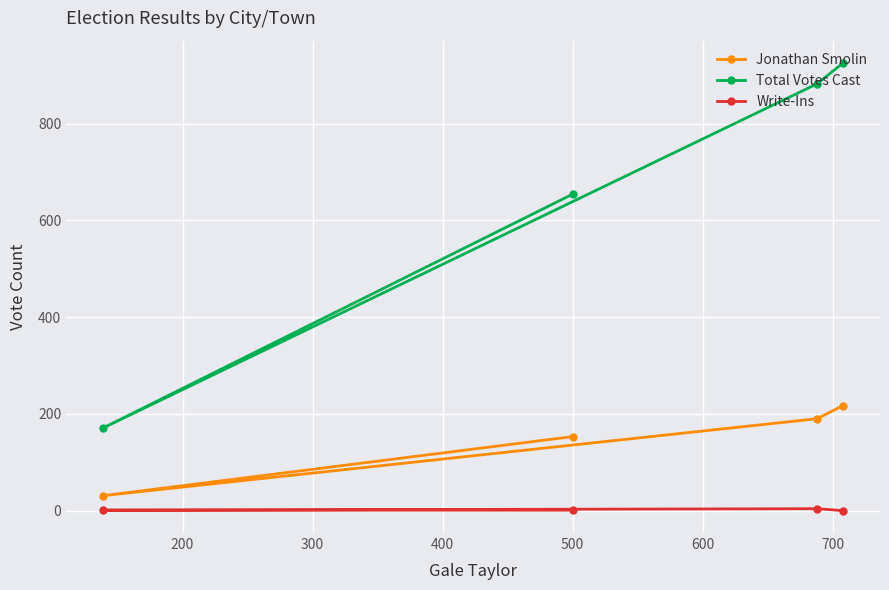

What is the highest value of the Total Votes Cast series?

925